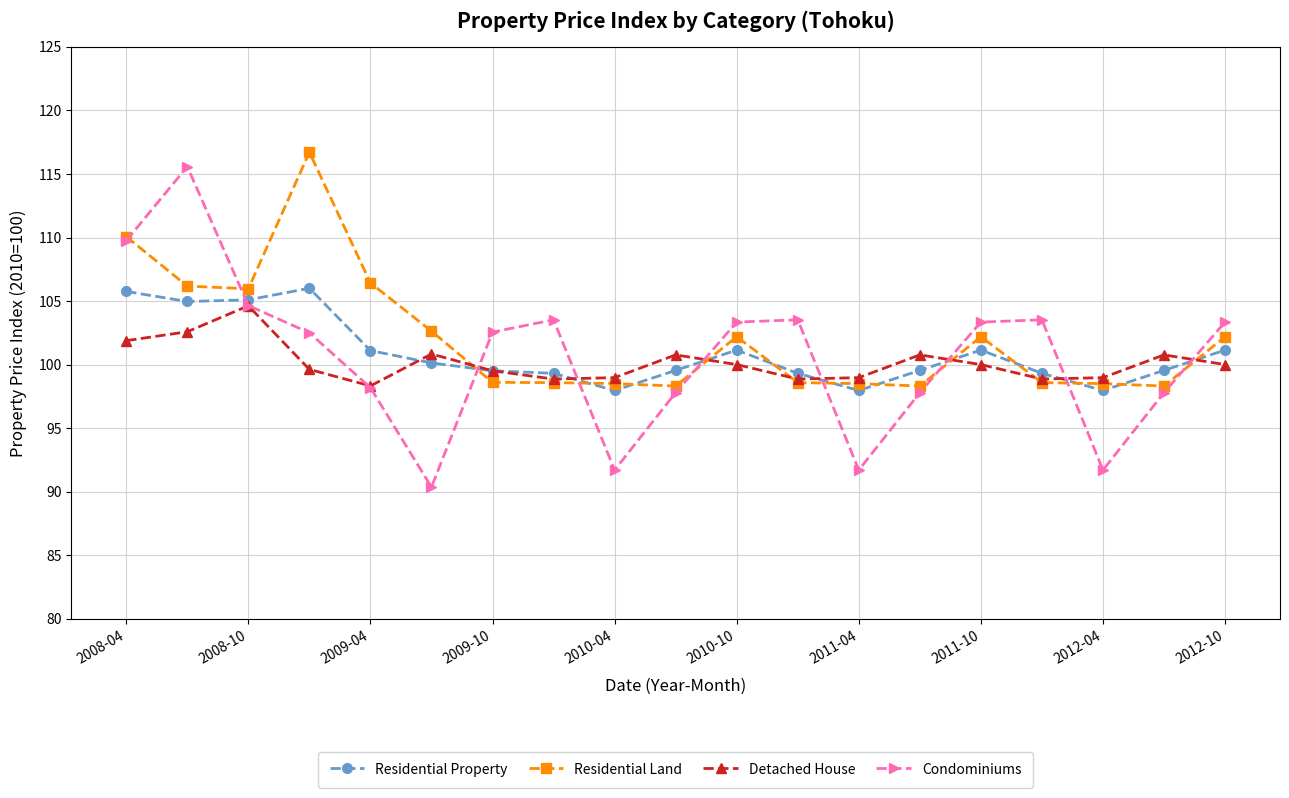

What is the value of the Condominiums point at the 5th from the left?

98.2